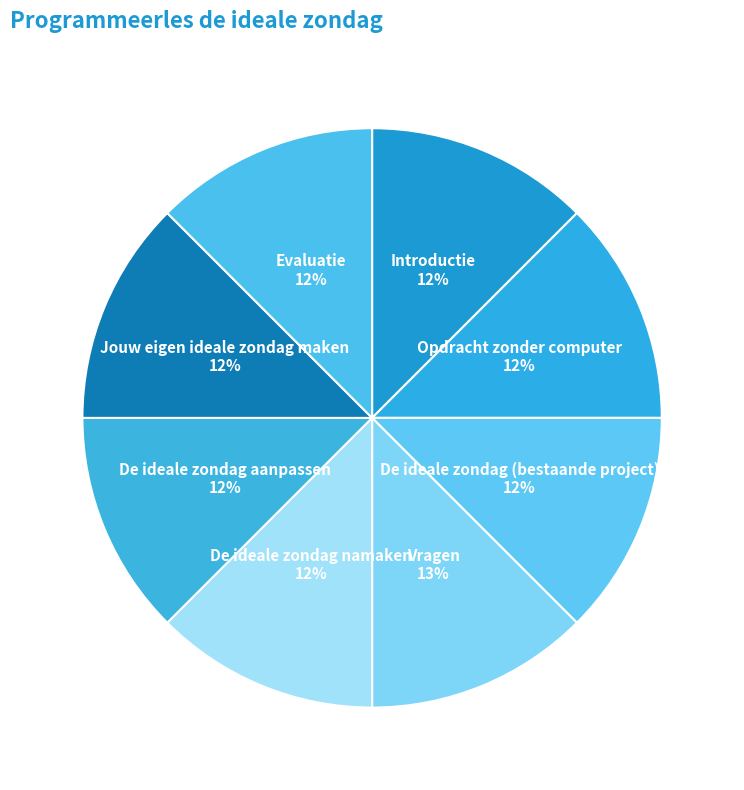

Which slice is the largest?

Vragen